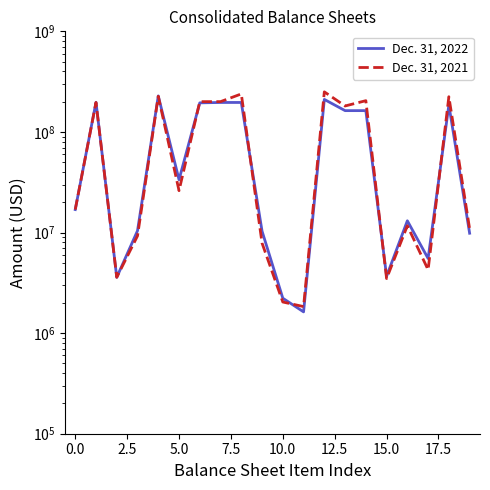

True or false: Dec. 31, 2022 and Dec. 31, 2021 cross at least once.

True